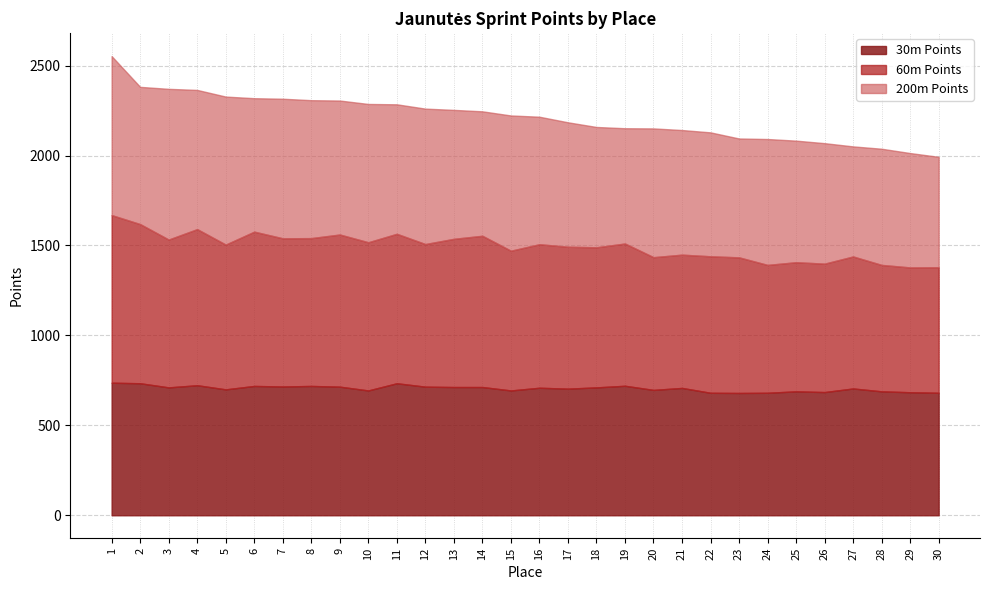

At which category does 30m Points reach its first local peak?

4